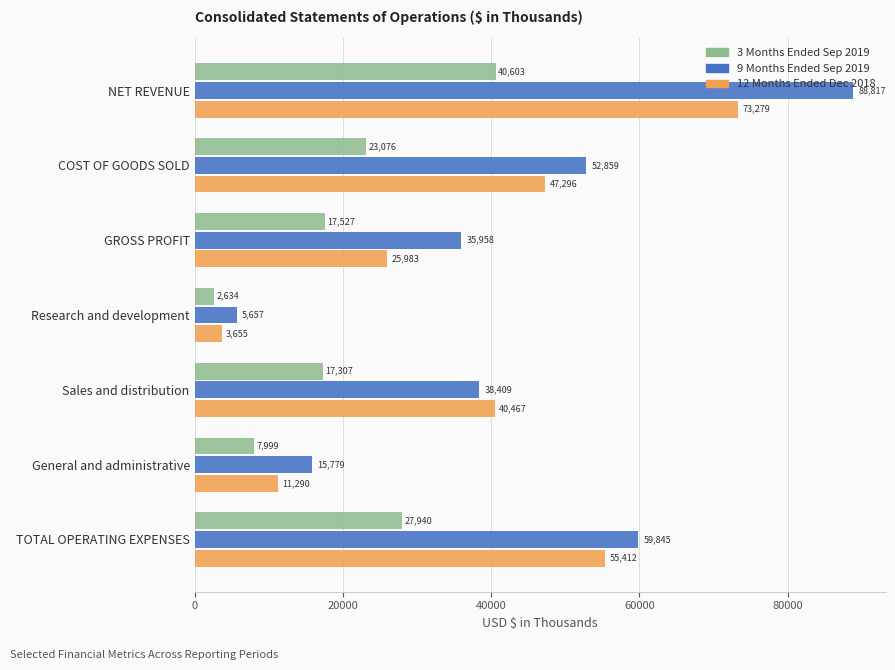

Which series has the largest range (max minus min)?

9 Months Ended Sep 2019